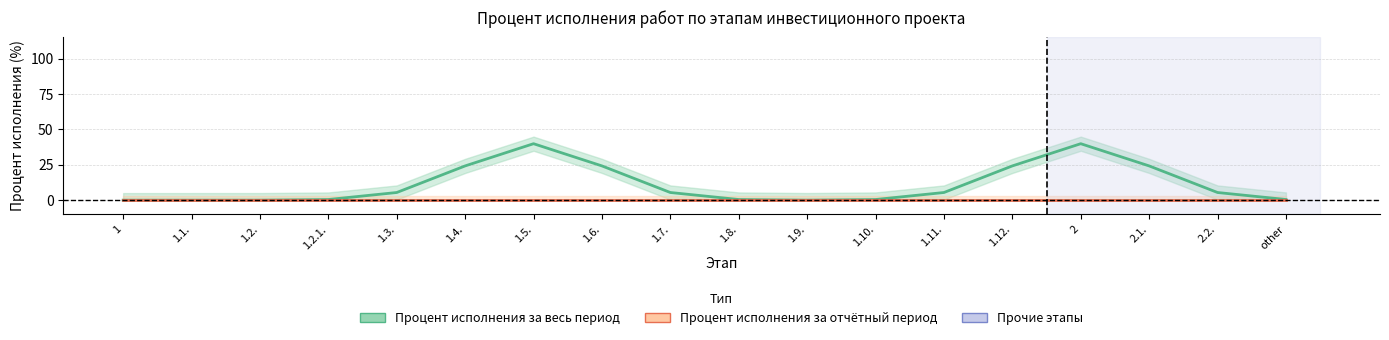

True or false: Процент исполнения за отчётный период and Процент исполнения за весь период cross at least once.

False